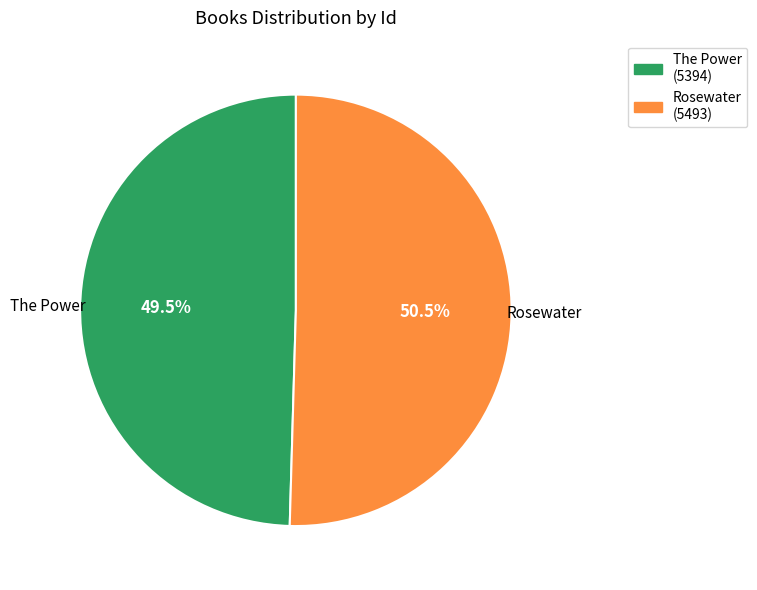

How many slices are in this pie chart?

2